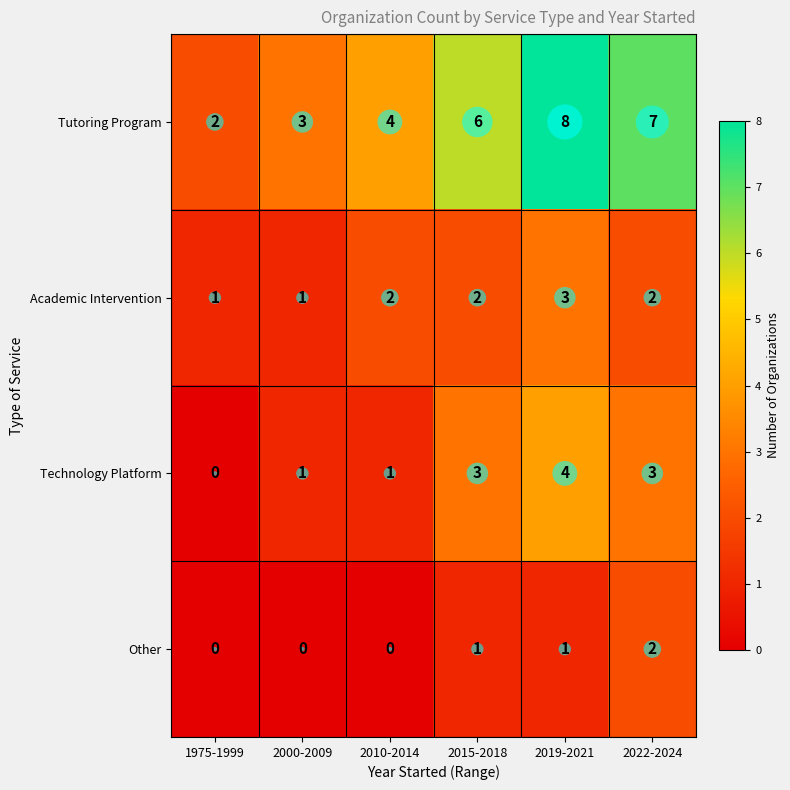

The Other series shows 0 at 2000-2009. True or false?

True